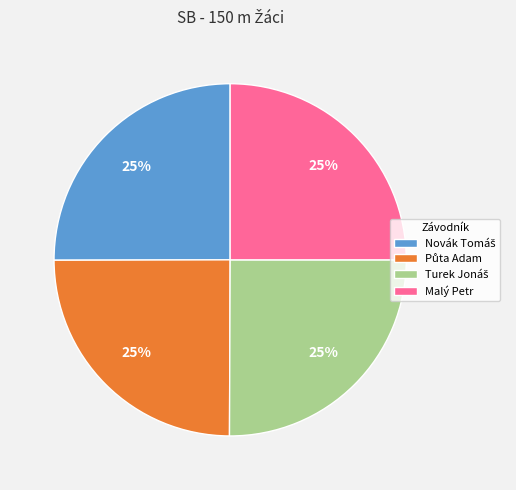

To the nearest percent, what portion does Malý Petr represent?

25%